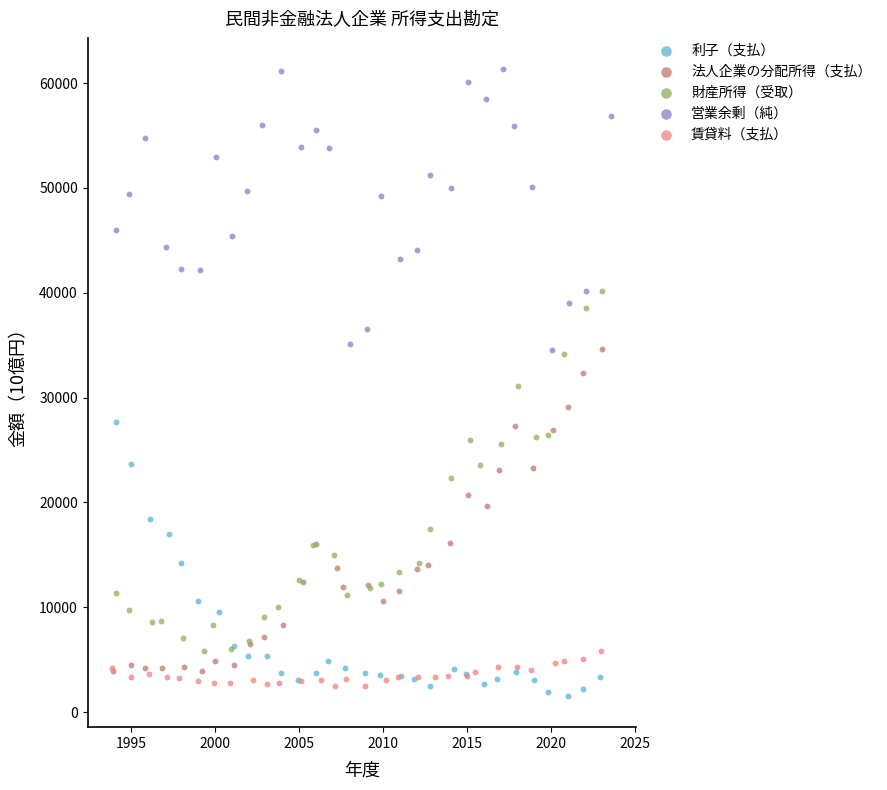

Which series has the largest Y range (max minus min)?

財産所得（受取）